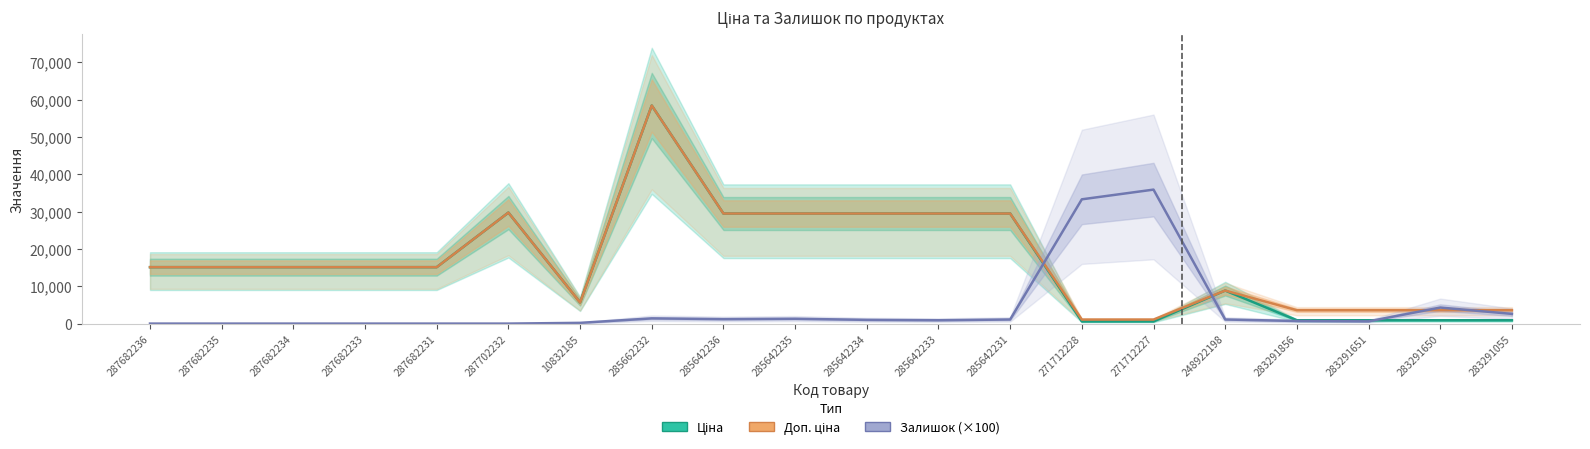

What is the average value of the Залишок (×100) series?

4280.0